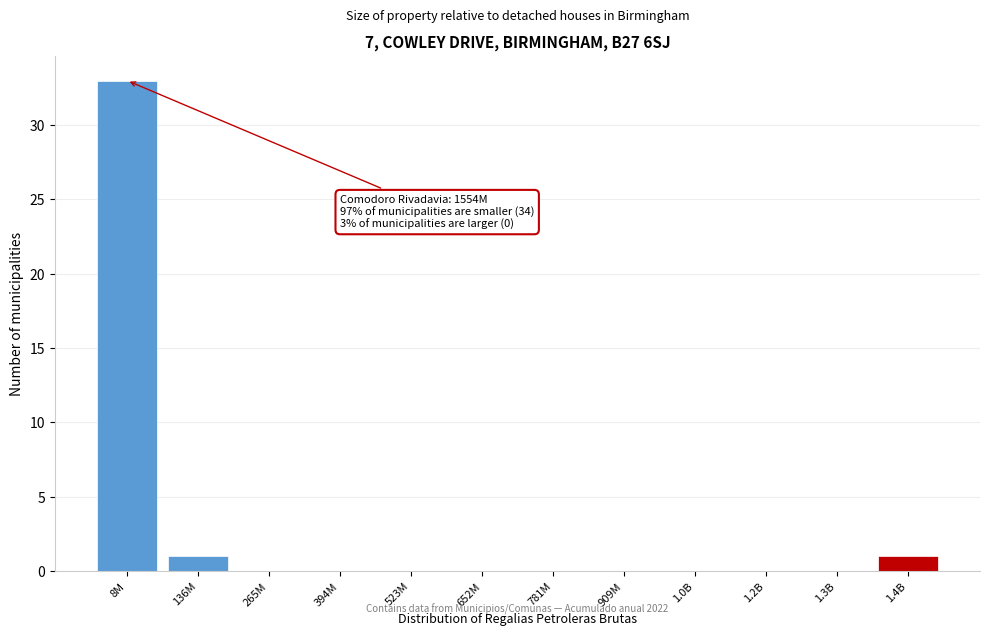

Reading right to left, what are all the values shown in this chart?

1.4B=1	1.3B=0	1.2B=0	1.0B=0	909M=0	781M=0	652M=0	523M=0	394M=0	265M=0	136M=1	8M=33